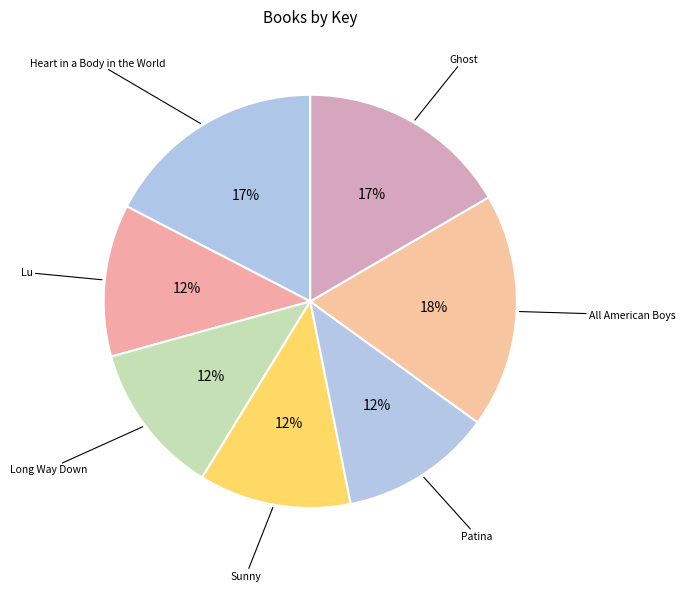

What is the ratio of the value at Sunny to the value at Lu?

1.0